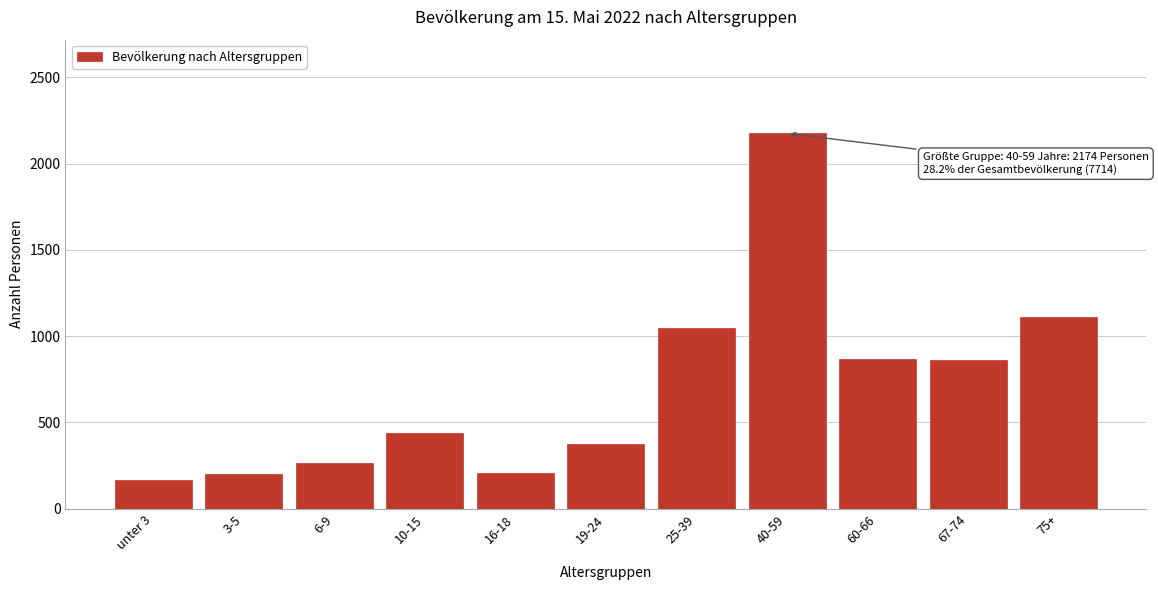

The value at 25-39 is 500. True or false?

False